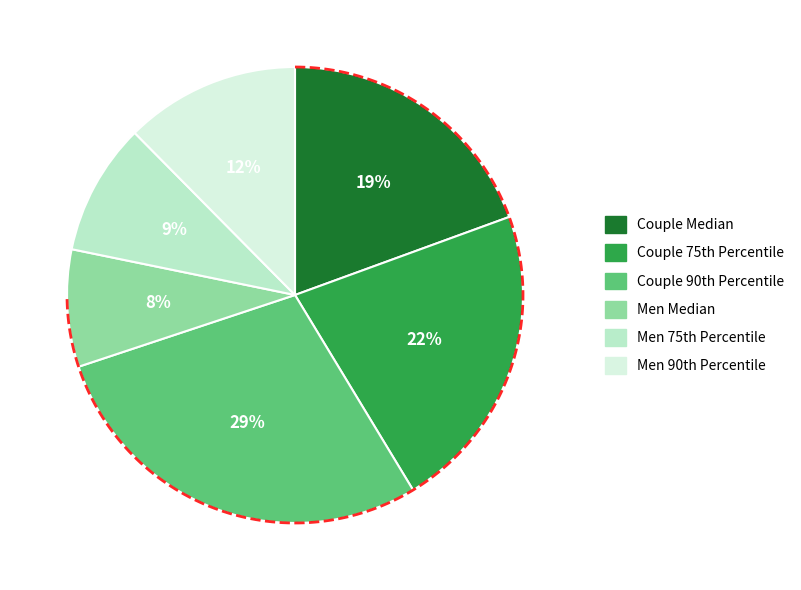

What is the largest slice in the pie chart?

Couple 90th Percentile